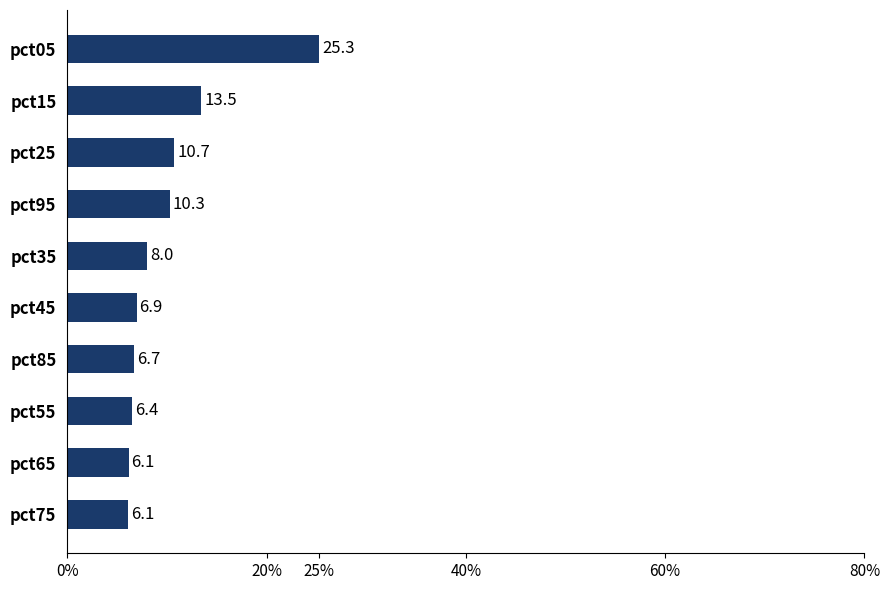

Reading top to bottom, list all the values displayed in this chart.

25.3	13.5	10.7	10.3	8.0	6.9	6.7	6.4	6.1	6.1